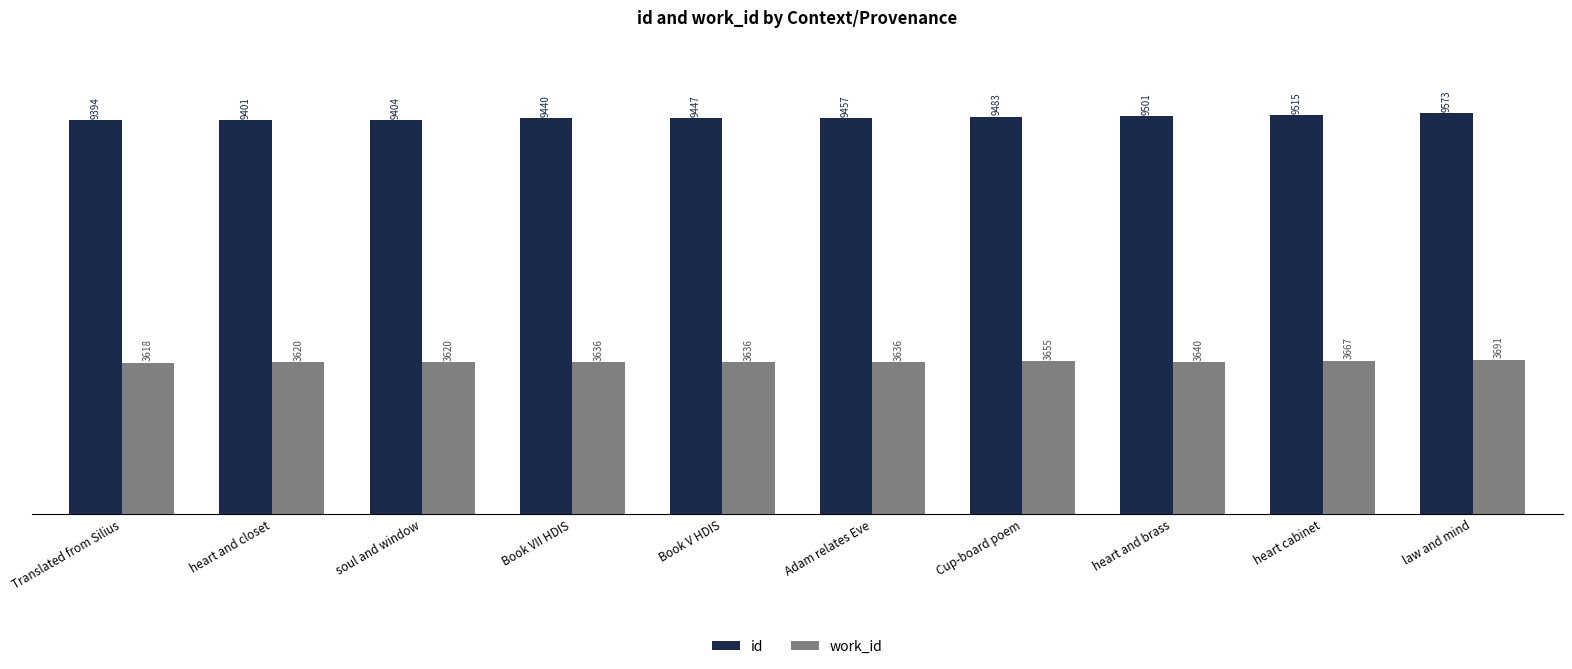

Read the id value at heart and closet, to the nearest 5.

9400